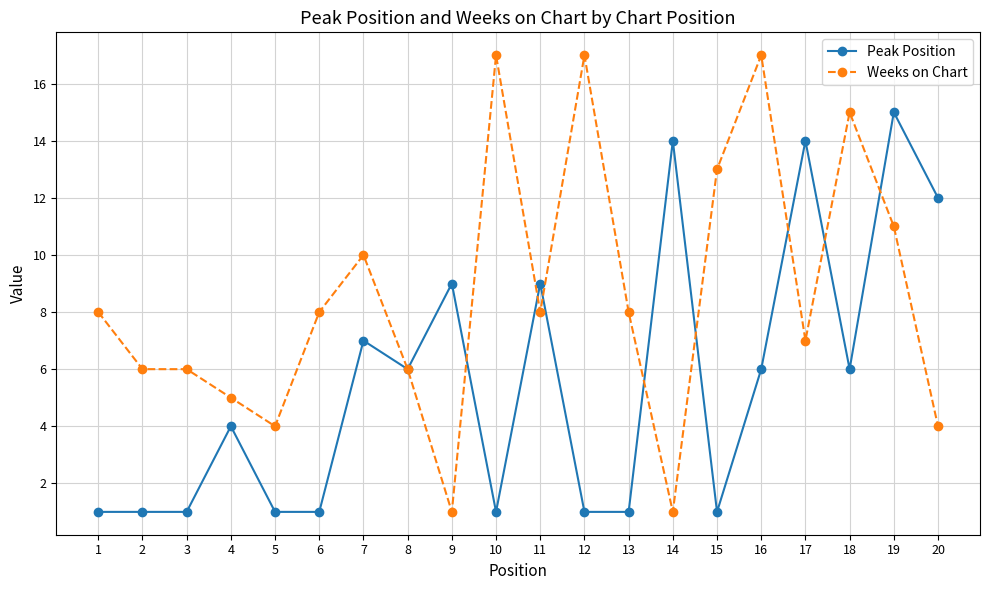

True or false: Peak Position has more than 1 interior local peaks.

True